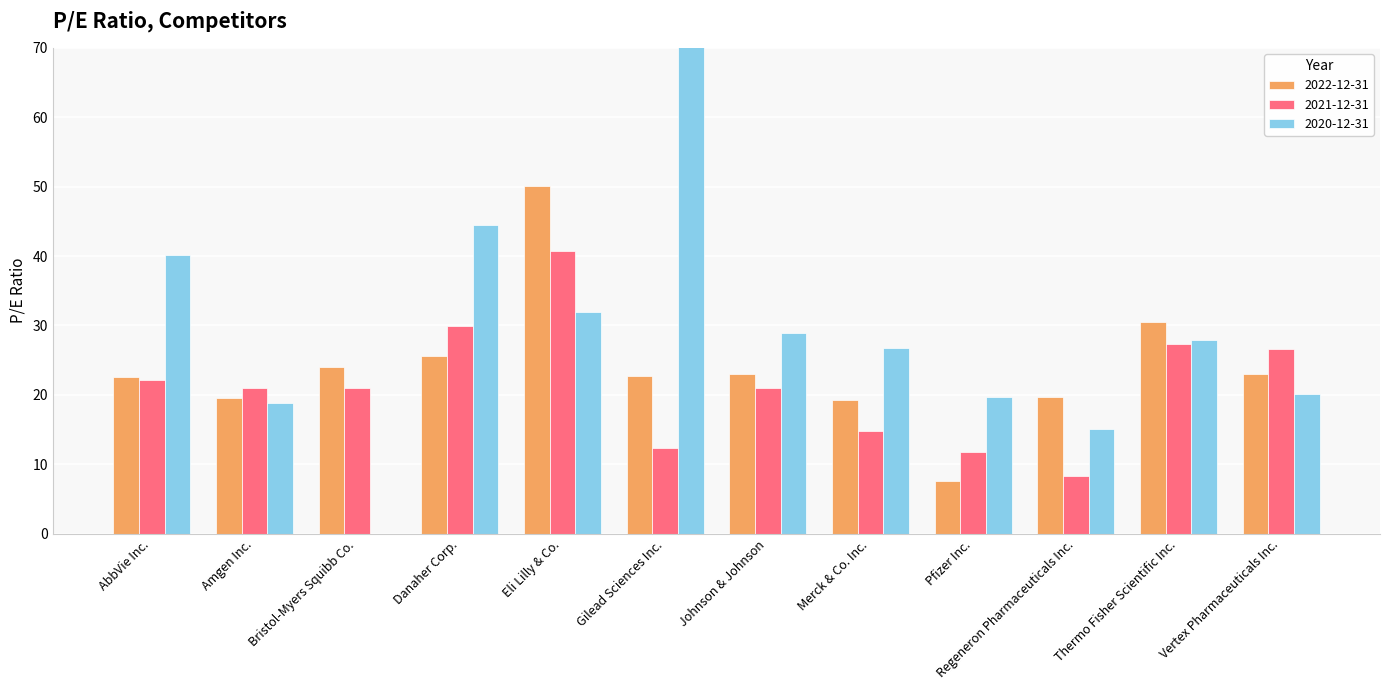

What is the label of the 8th bar from the right?

Eli Lilly & Co.